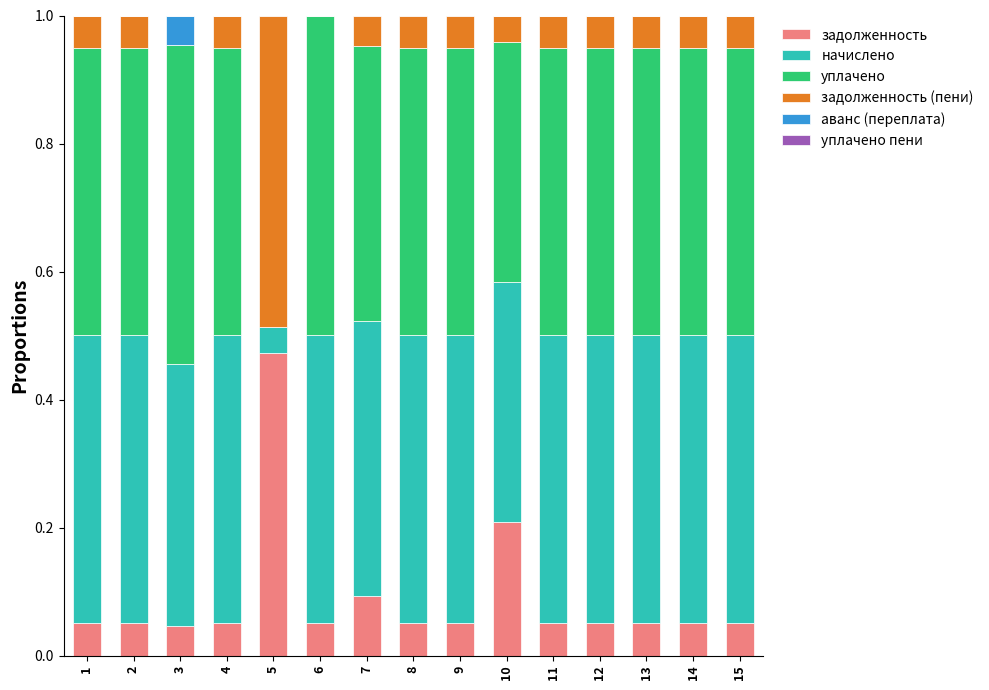

What is the total value across all series at 4?

1.0